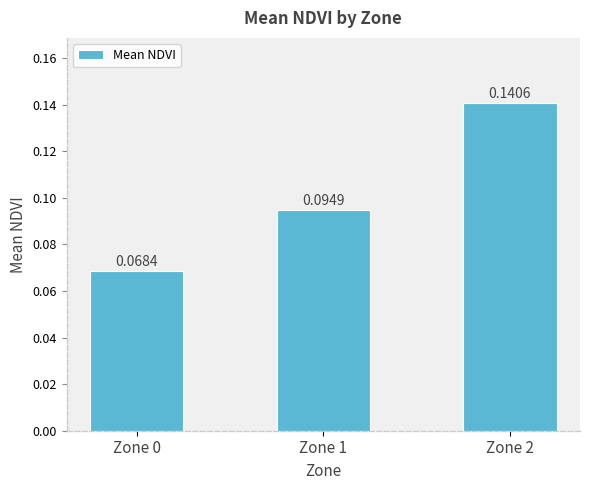

Which has a higher value, Zone 1 or Zone 0?

Zone 1